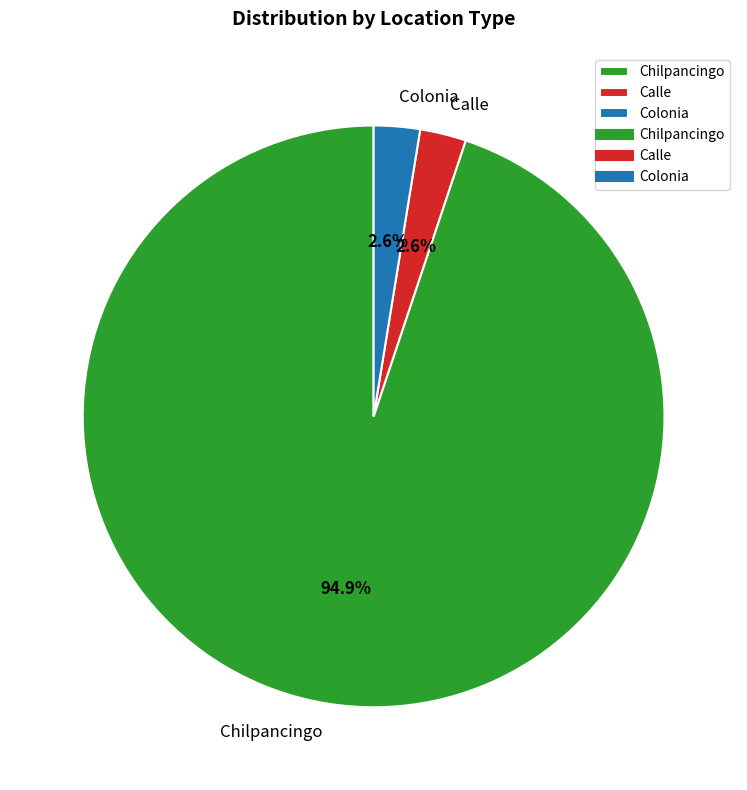

How many slices are in this pie chart?

3